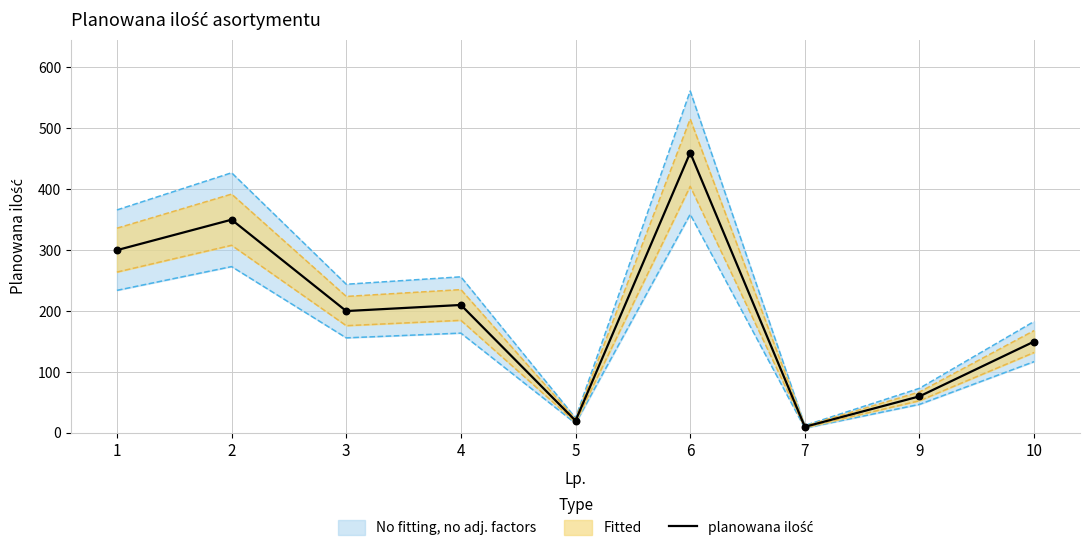

What is the change in value from 1 to 10?

-150